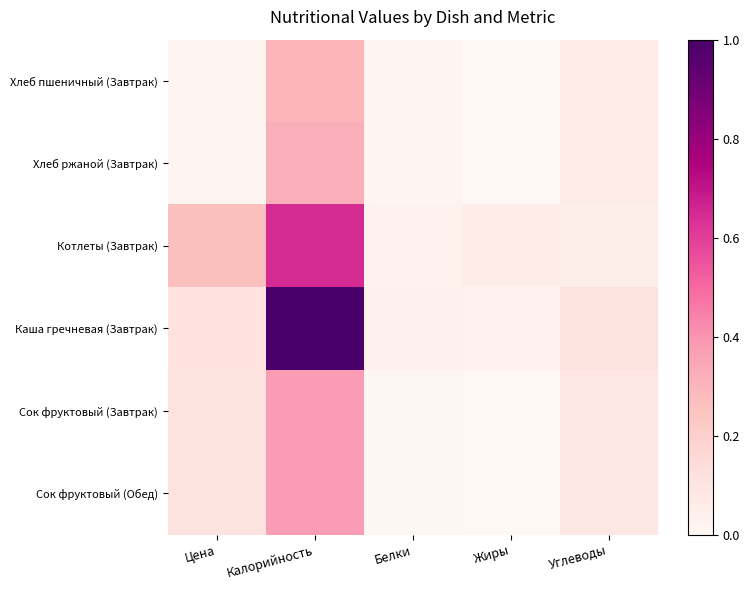

Reading left to right, extract all data points from this chart.

Хлеб пшеничный (Завтрак): Цена=0.0	Калорийность=0.3	Белки=0.0	Жиры=0.0	Углеводы=0.1
Хлеб ржаной (Завтрак): Цена=0.0	Калорийность=0.3	Белки=0.0	Жиры=0.0	Углеводы=0.1
Котлеты (Завтрак): Цена=0.3	Калорийность=0.6	Белки=0.0	Жиры=0.1	Углеводы=0.0
Каша гречневая (Завтрак): Цена=0.1	Калорийность=1.0	Белки=0.0	Жиры=0.0	Углеводы=0.1
Сок фруктовый (Завтрак): Цена=0.1	Калорийность=0.4	Белки=0.0	Жиры=0.0	Углеводы=0.1
Сок фруктовый (Обед): Цена=0.1	Калорийность=0.4	Белки=0.0	Жиры=0.0	Углеводы=0.1